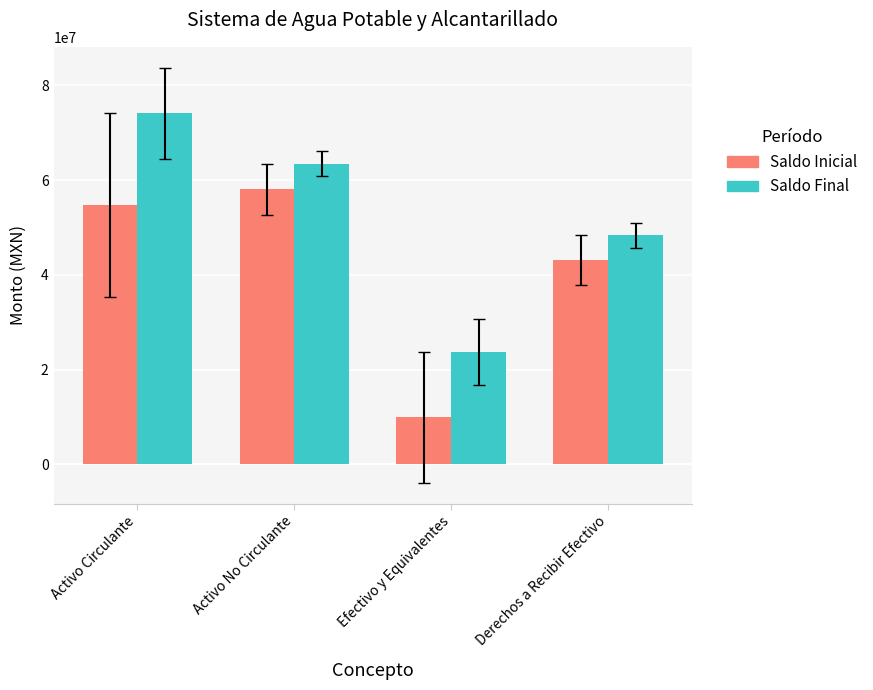

Where is Saldo Inicial nearest to the value 33975778?

Derechos a Recibir Efectivo